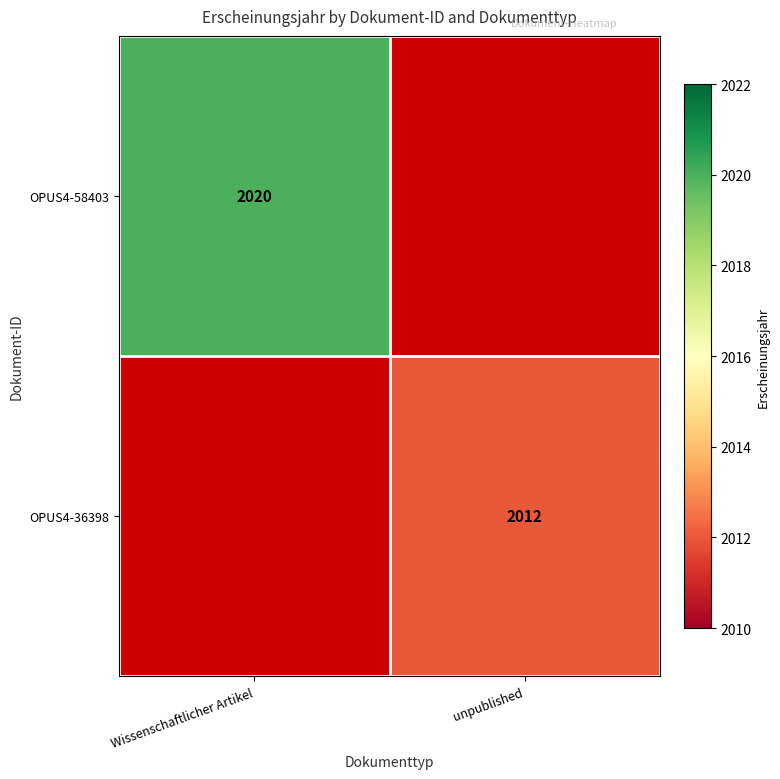

True or false: OPUS4-36398 has a value of 2012 at unpublished.

True